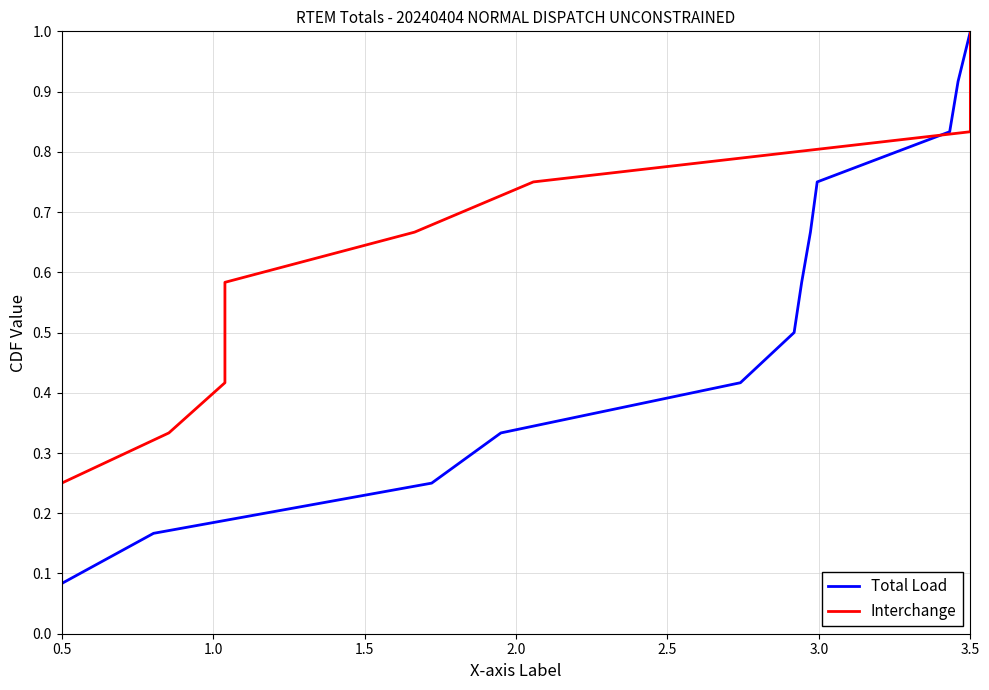

Which label corresponds to the smallest value in the chart?

0.5